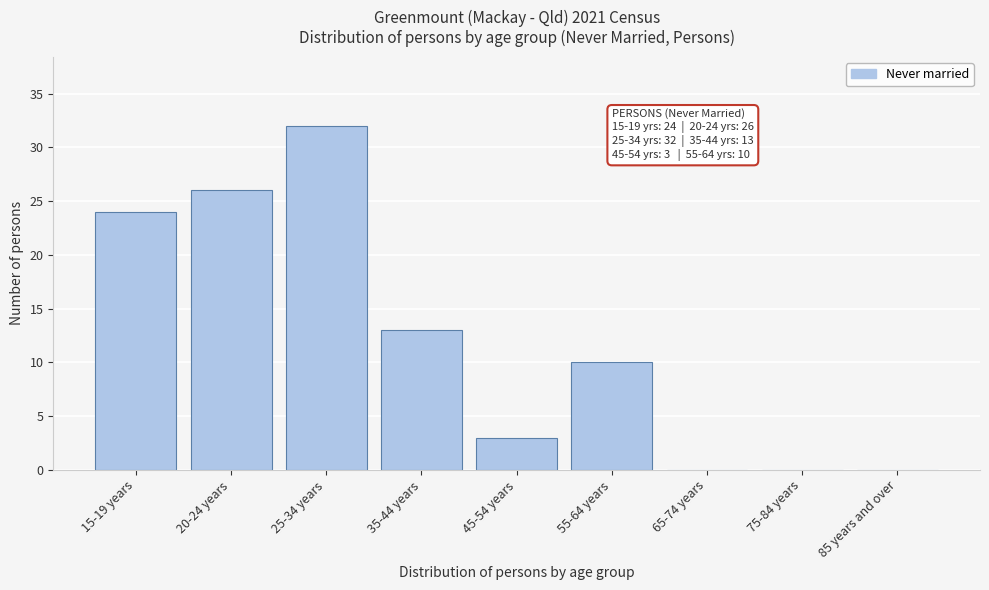

Reading left to right, list all the values displayed in this chart.

15-19 years=24	20-24 years=26	25-34 years=32	35-44 years=13	45-54 years=3	55-64 years=10	65-74 years=0	75-84 years=0	85 years and over=0